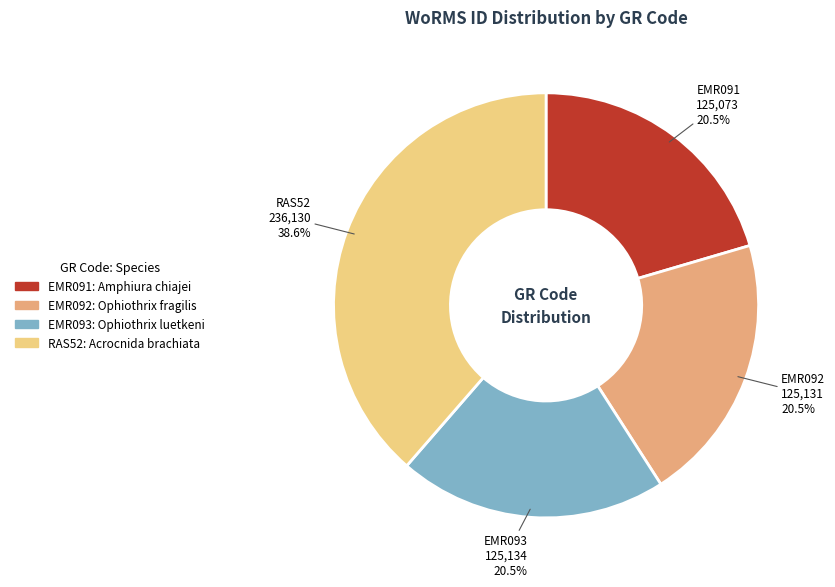

Does EMR091 represent more than half of the total?

No